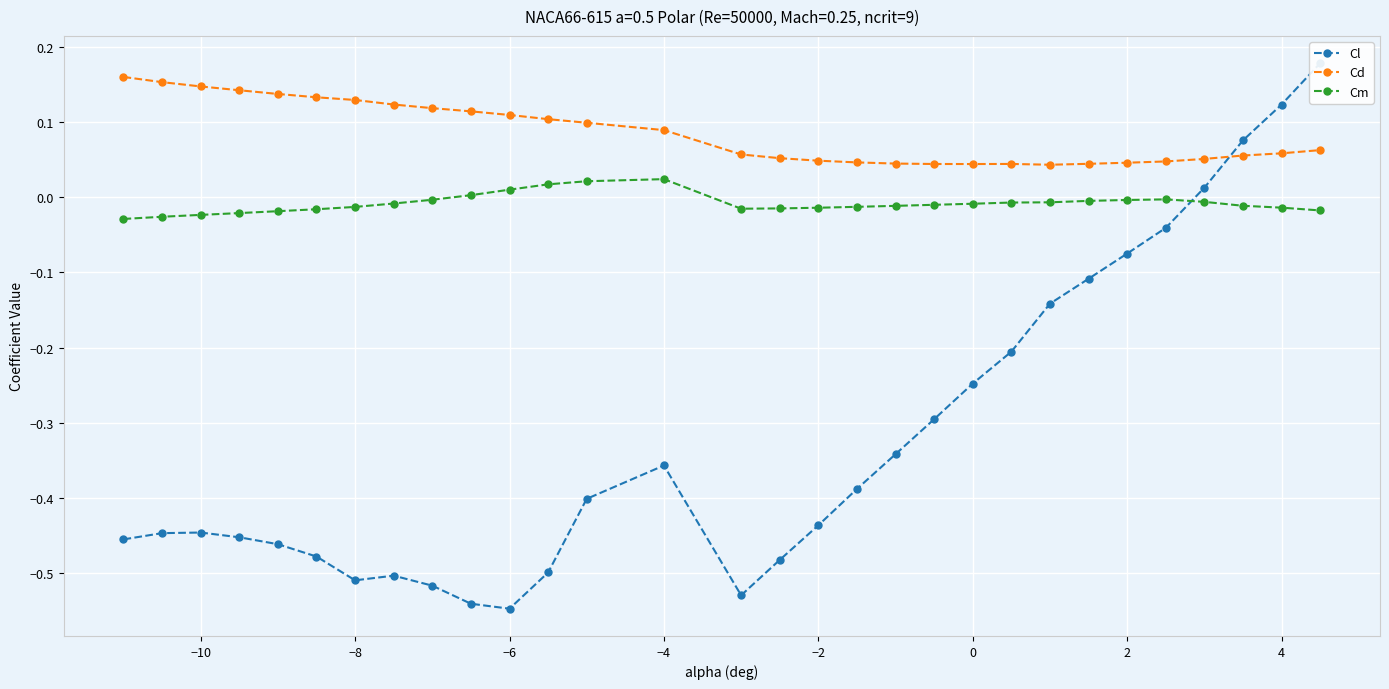

True or false: Cd and Cm cross at least once.

False